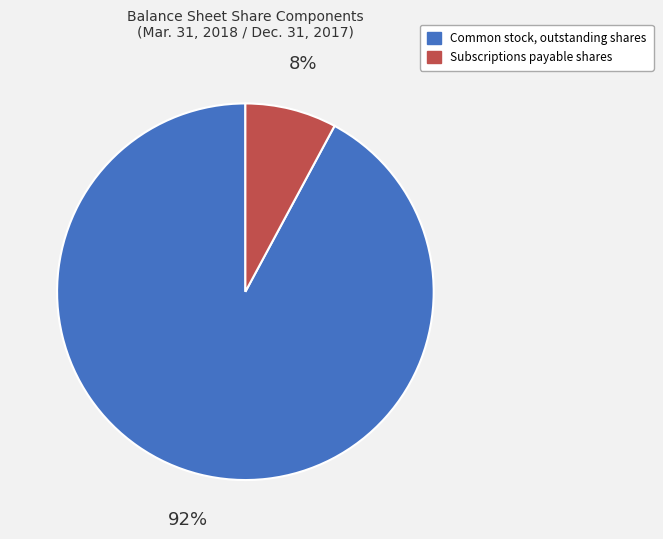

Count the number of slices in the pie.

2